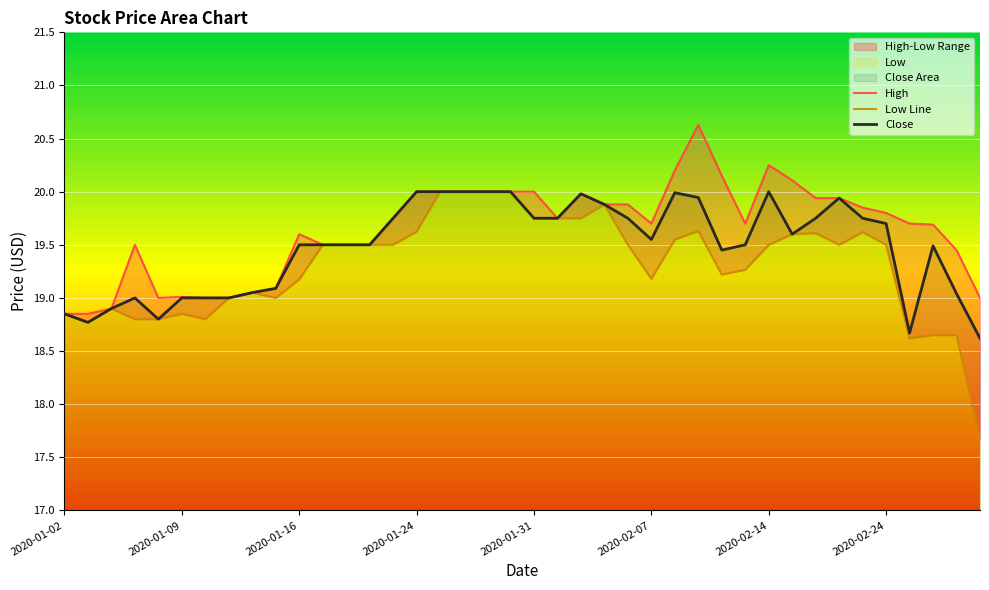

What is the maximum value shown in the chart?

20.6